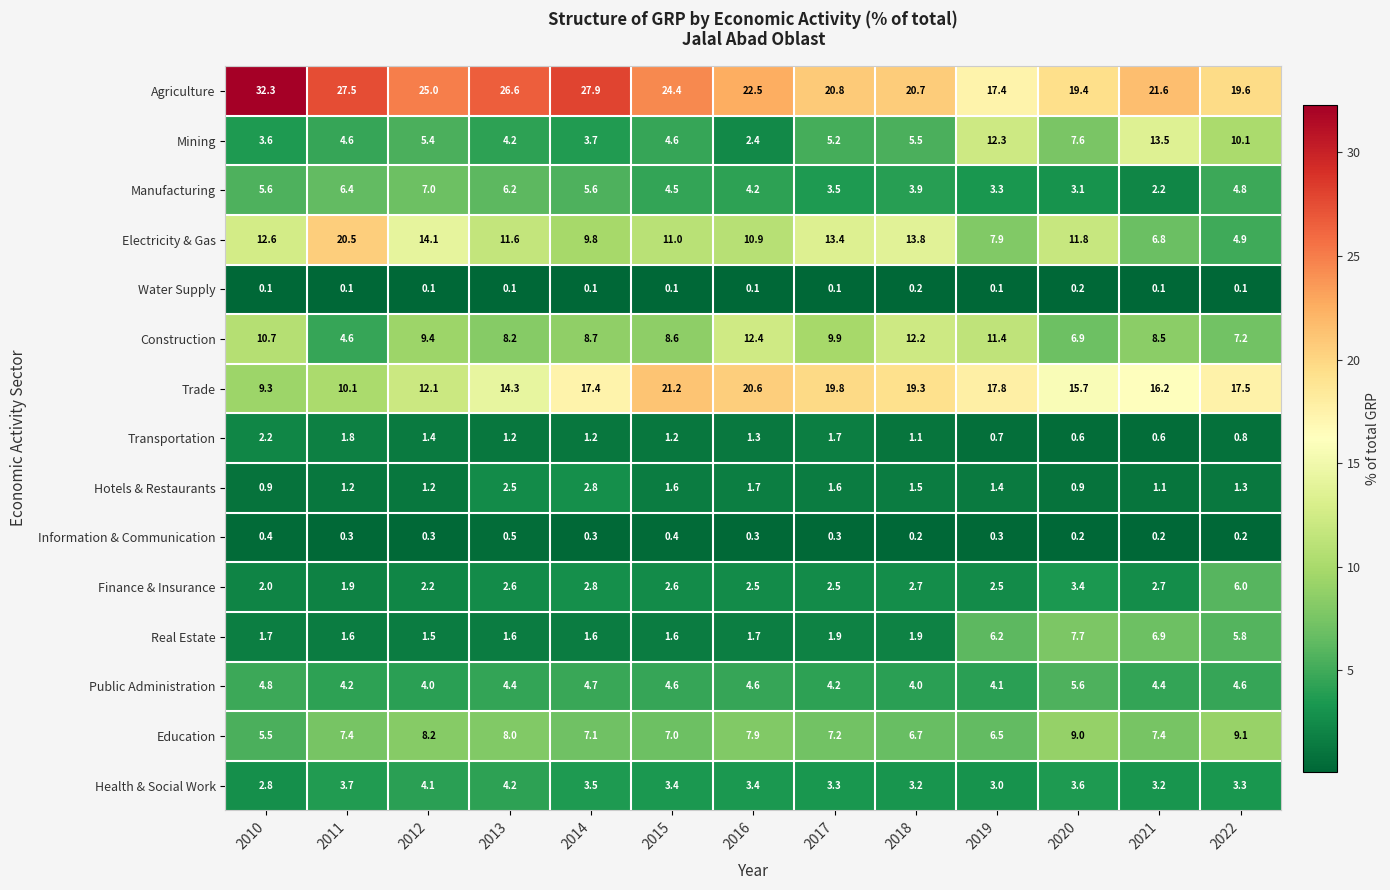

What is the spread (max minus min) of values at 2014?

27.8